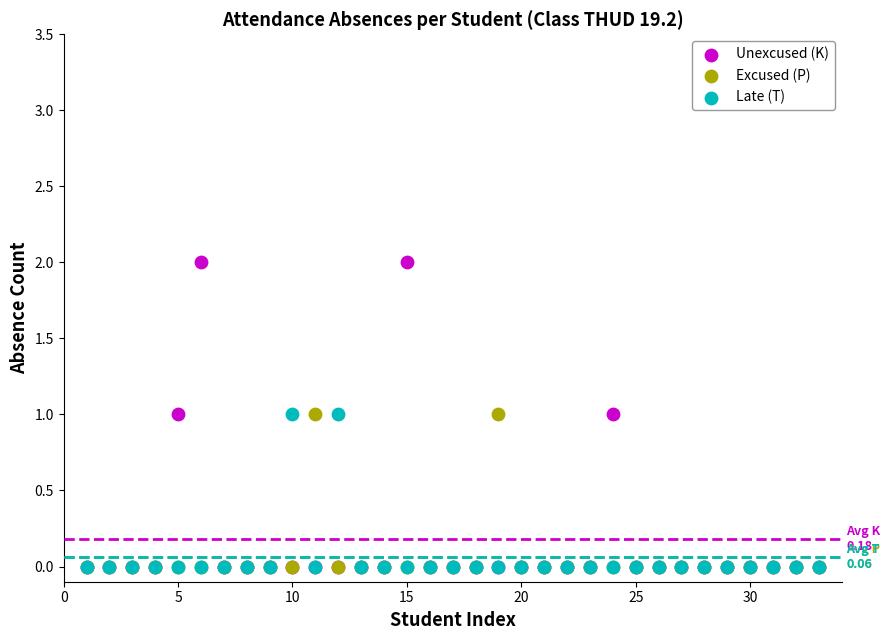

Which series contains the highest Y value?

Unexcused (K)